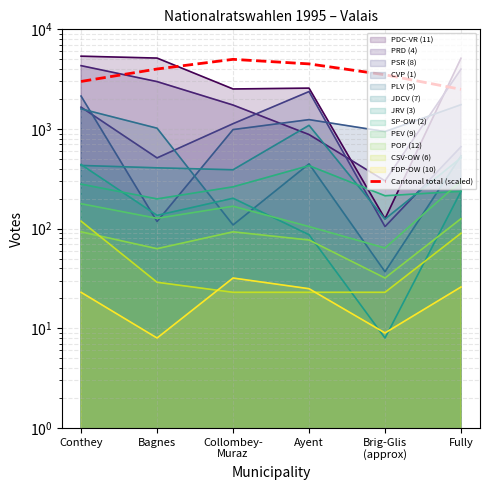

The chart shows a value of 2169 at Ayent. True or false?

False